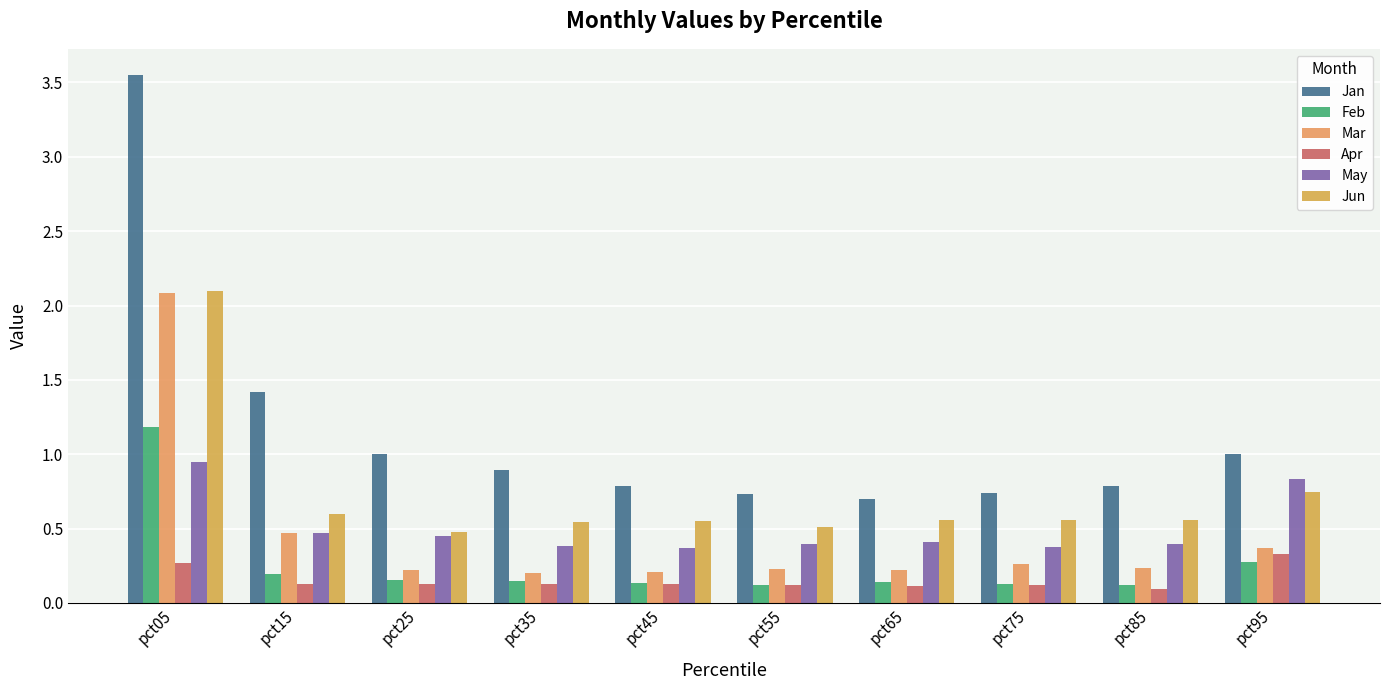

What is the value of the Feb bar at the 10th from the left?

0.3